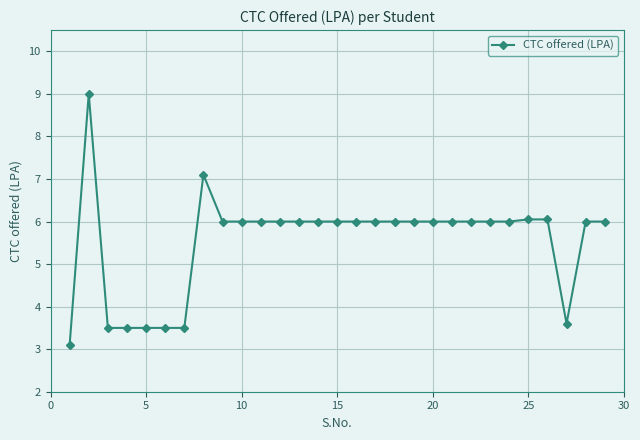

What is the sum of all values?

160.4